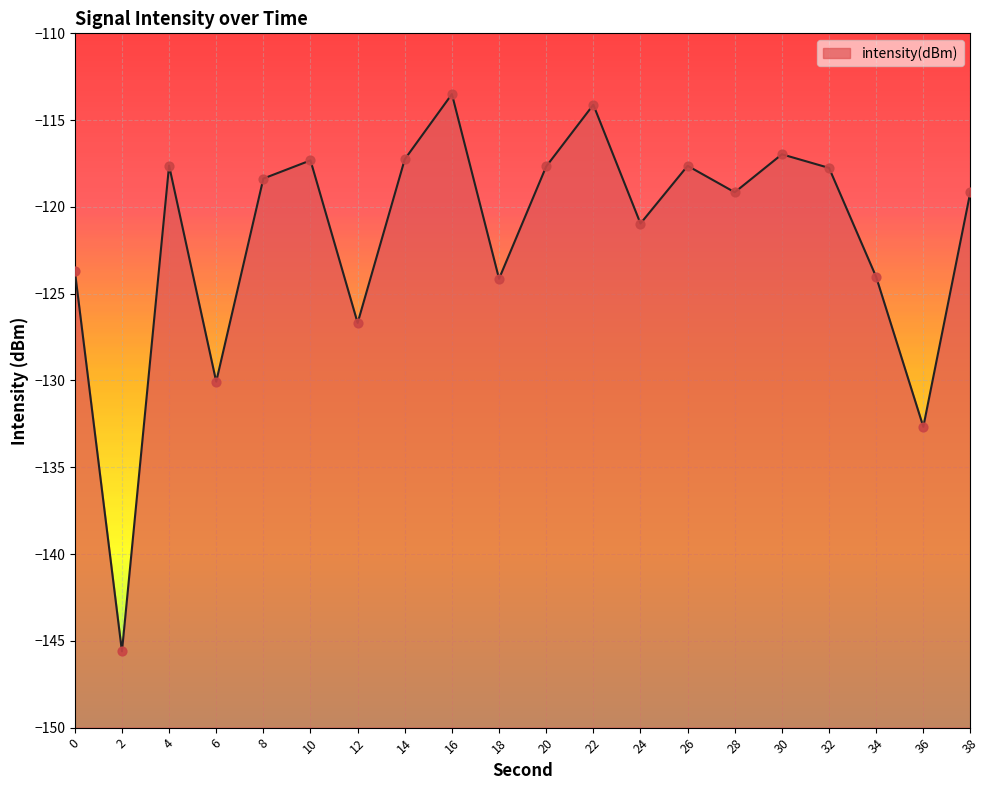

What is the change in value from 26 to 36?

-15.0